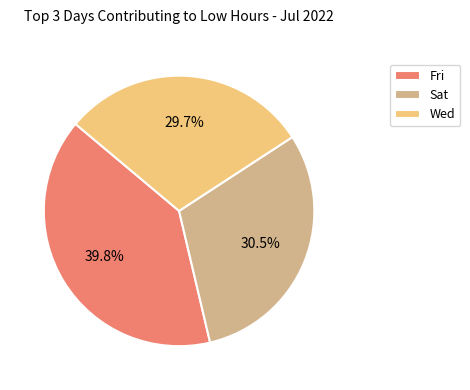

Do Sat and Fri together represent more than half of the pie?

Yes